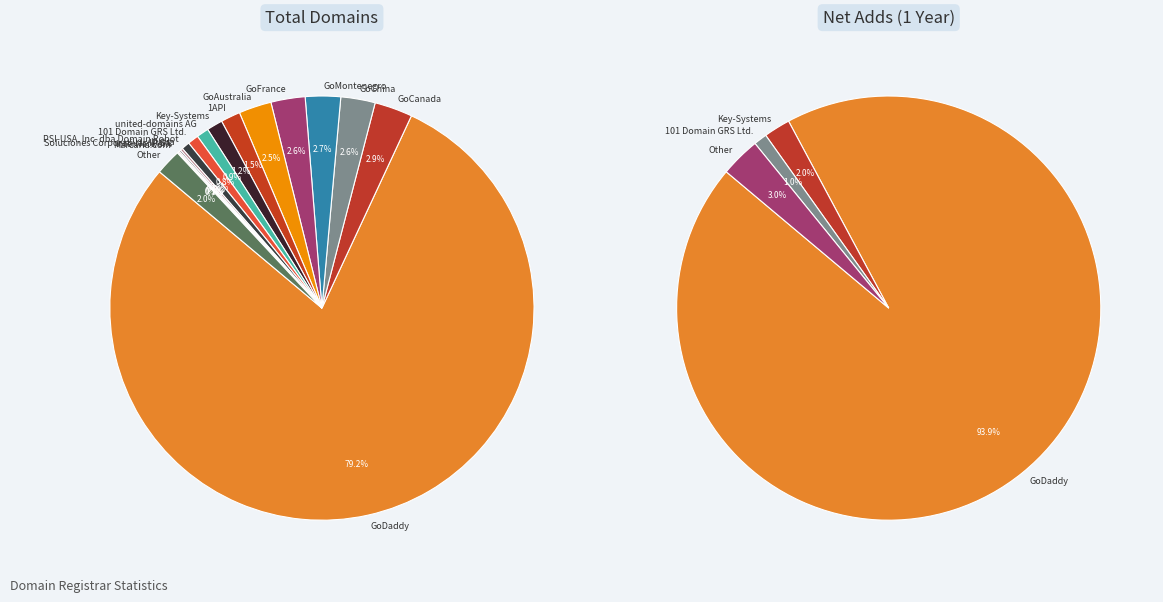

Does 101 Domain GRS Ltd. represent more than half of the total?

No